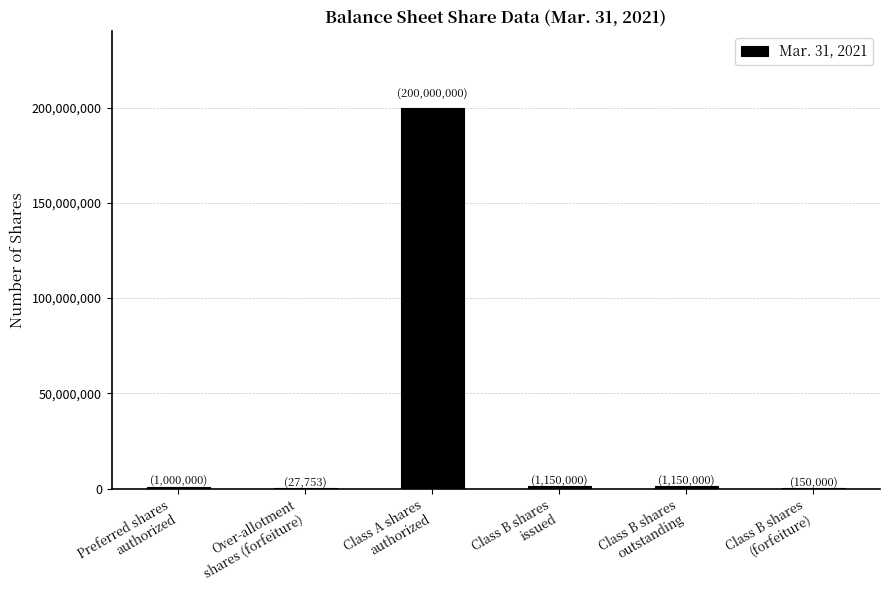

What is the greatest value displayed?

200000000